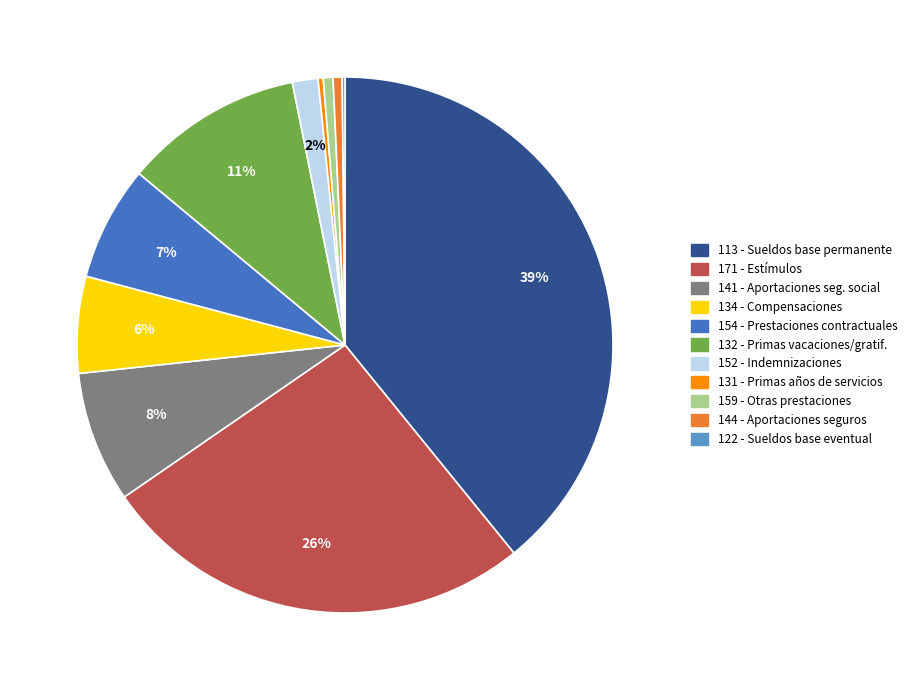

The 134 - Compensaciones slice represents 16% of the pie. True or false?

False